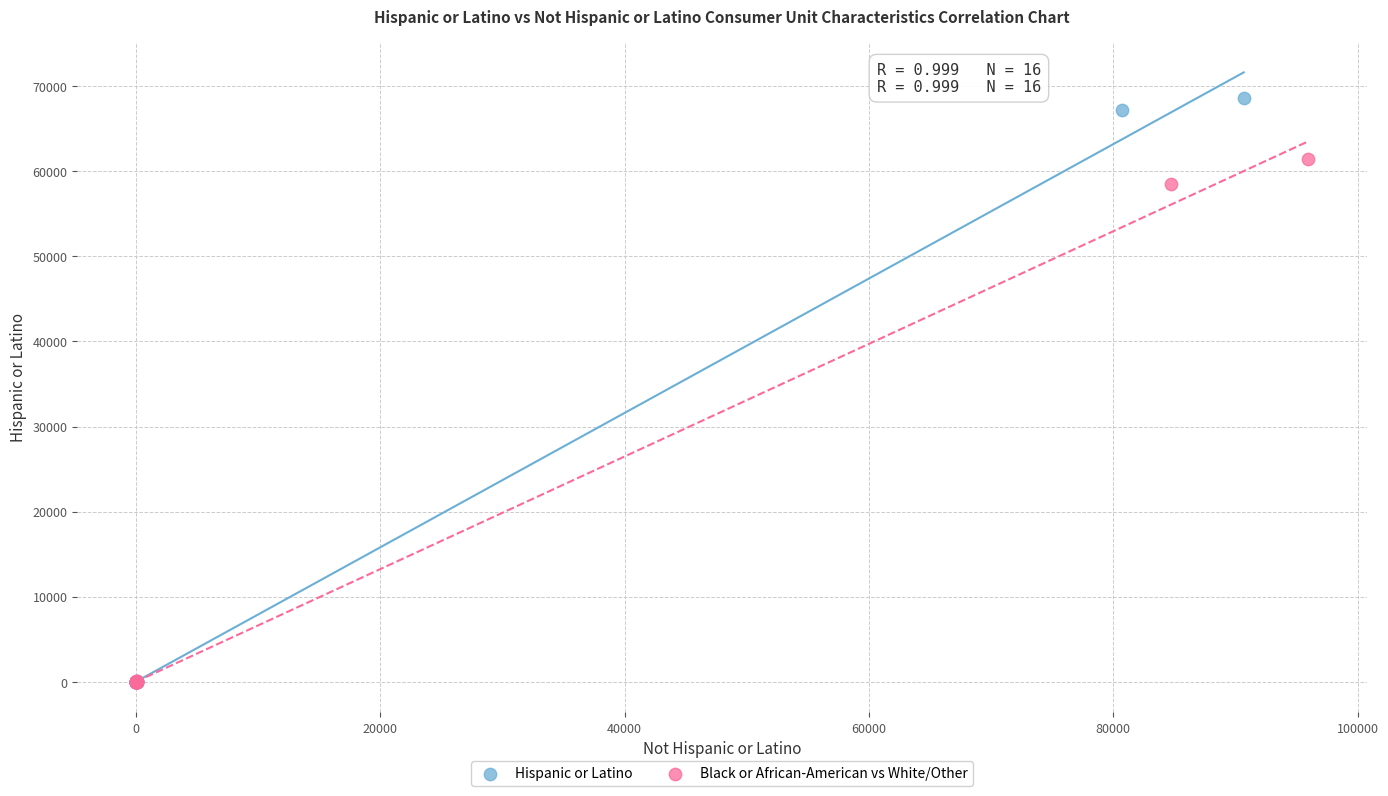

What are all the series names shown in the legend?

Hispanic or Latino, Black or African-American vs White/Other